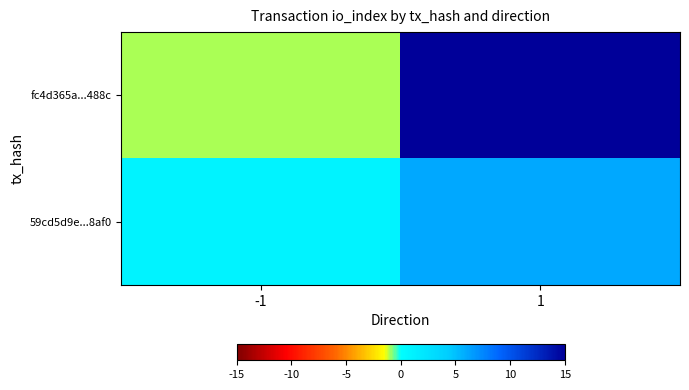

Between -1 and 1, which series saw the biggest shift?

fc4d365a...488c